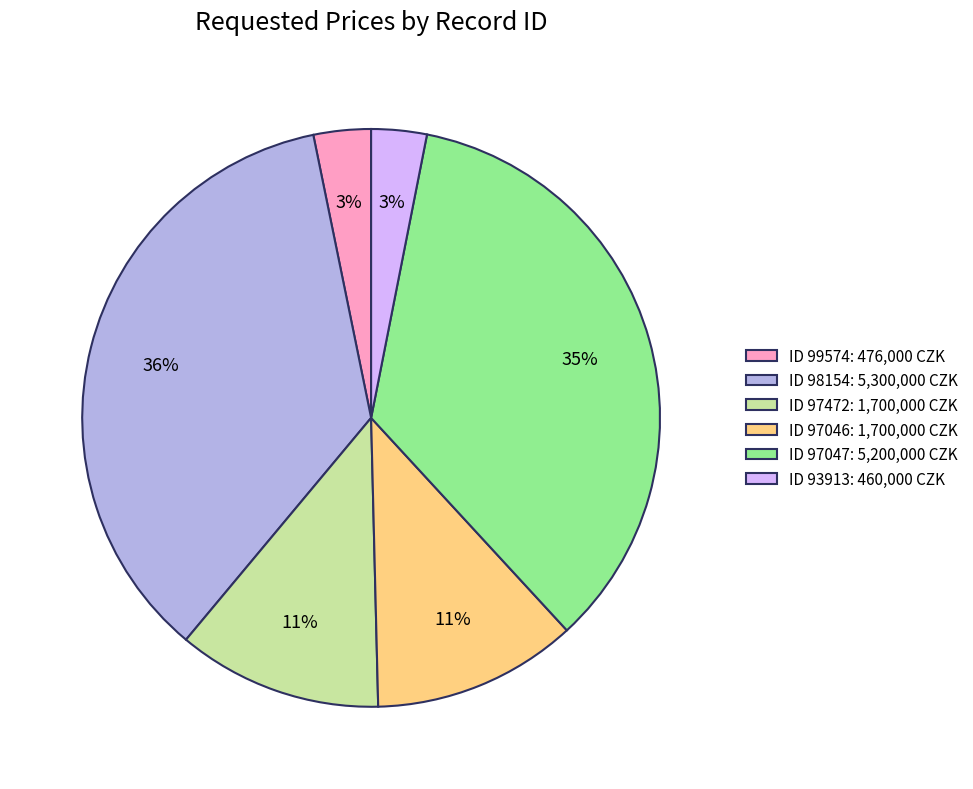

The ID 98154: 5,300,000 CZK slice represents 47% of the pie. True or false?

False